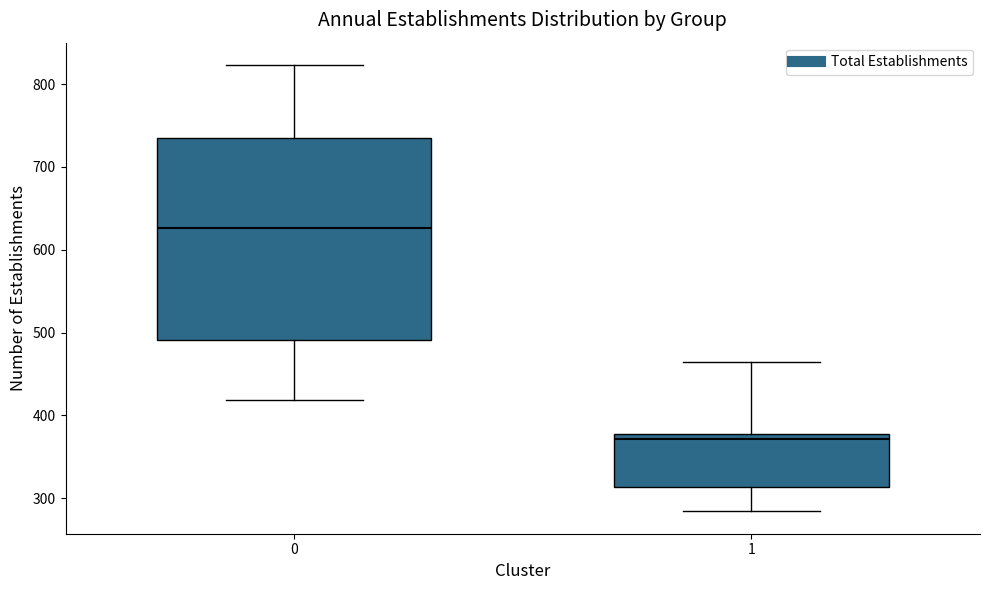

Where does the lower whisker of the box at x = 1 end on the y-axis? The values are not printed on the chart, so give them approximately, as read against the axis.

280